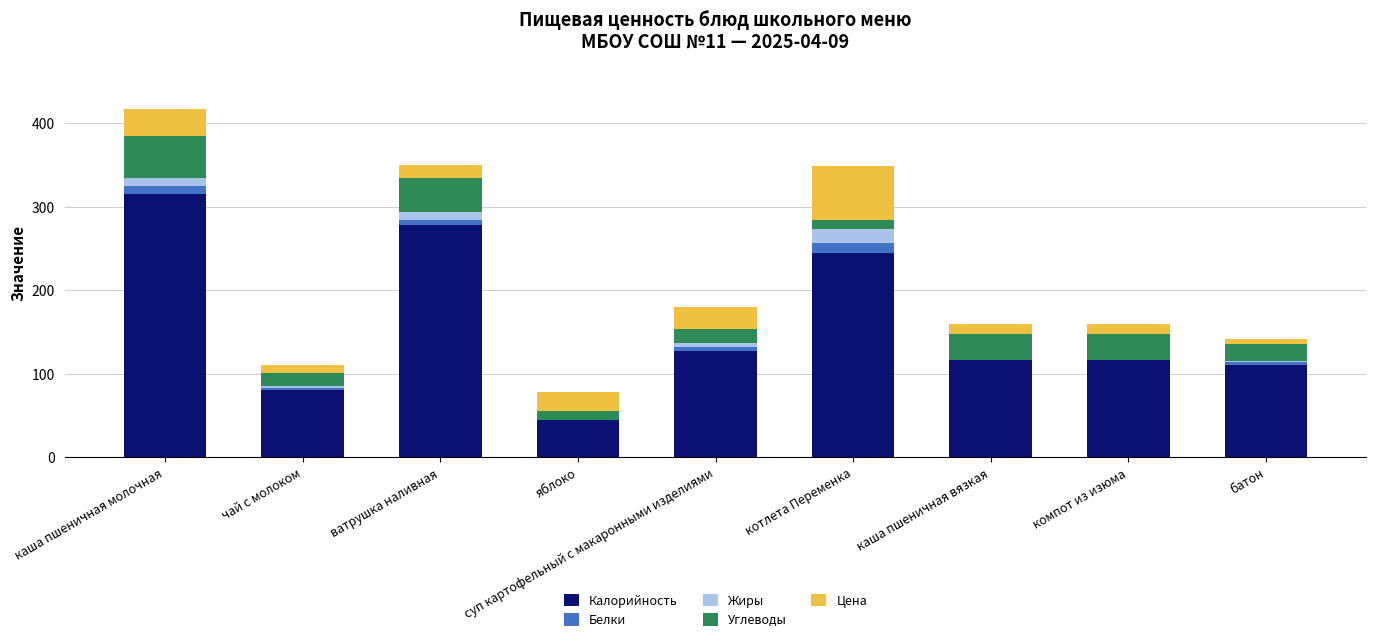

Are the bars grouped side by side (vs. stacked)?

No